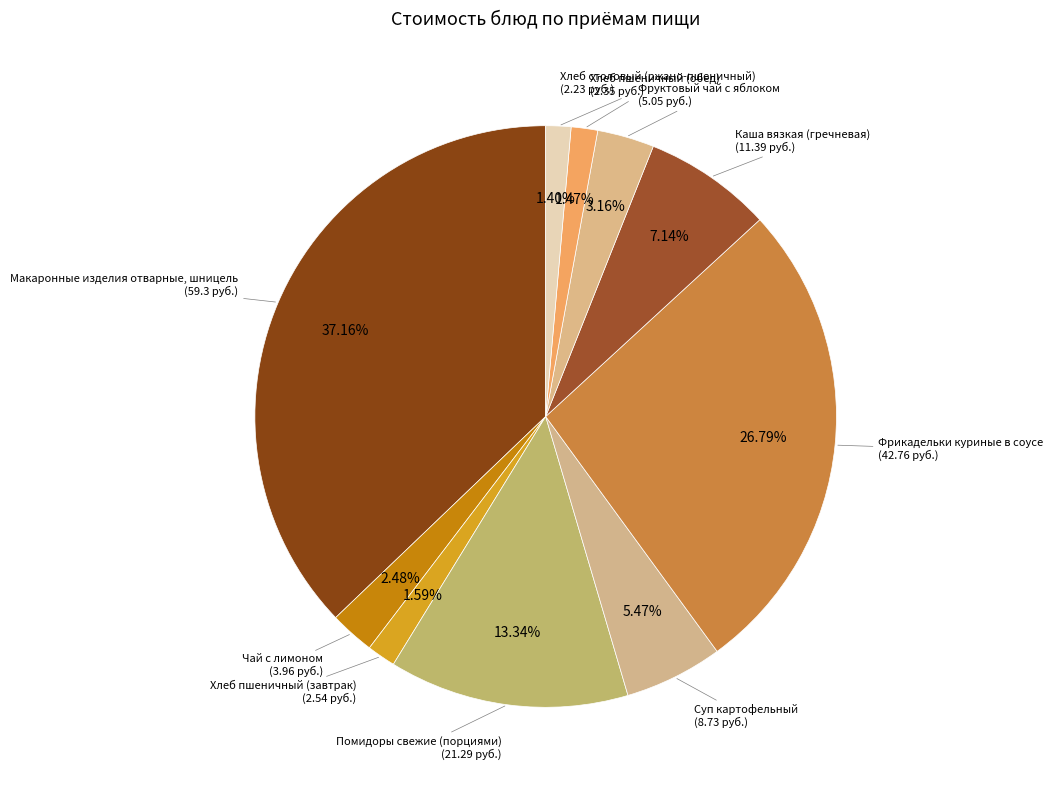

Does Хлеб пшеничный (завтрак) account for over 50% of the chart?

No